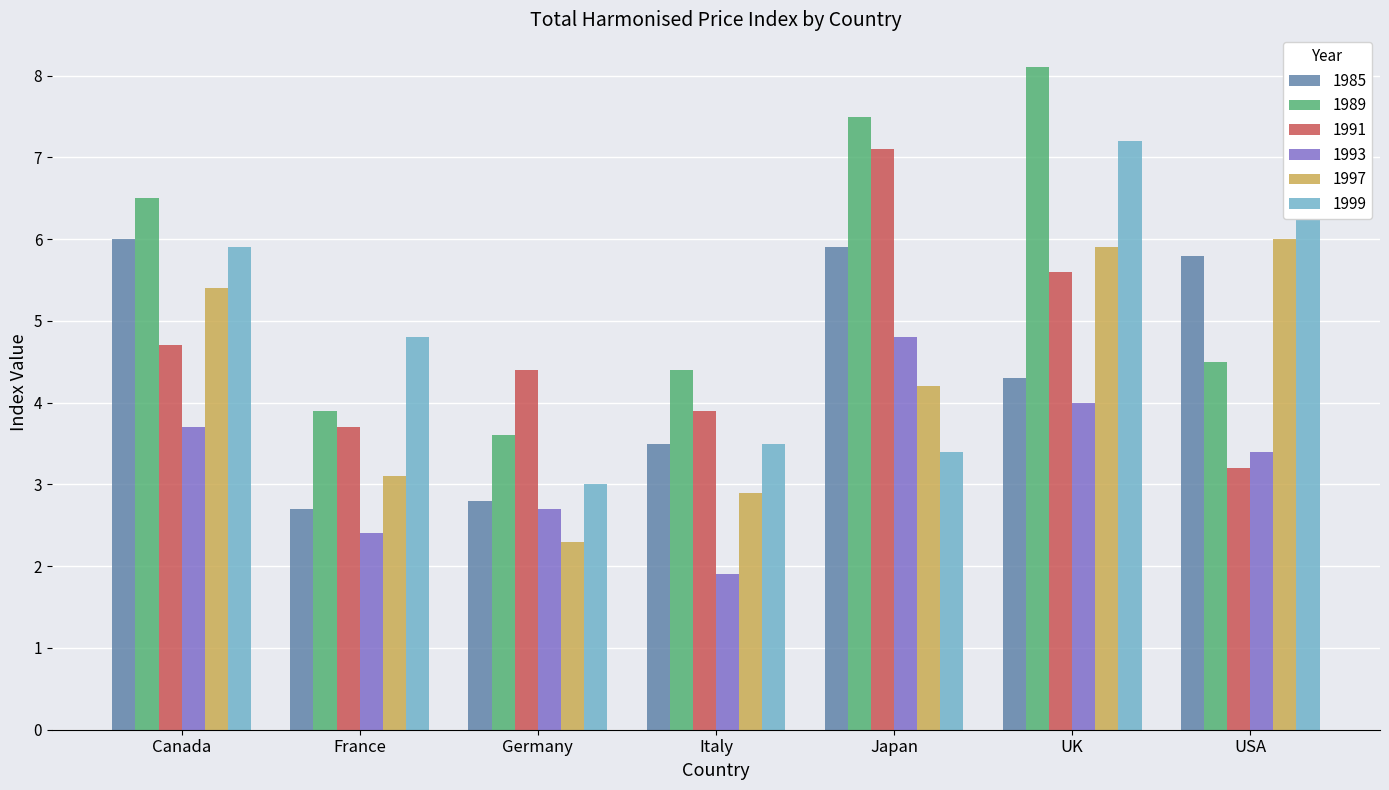

What is the label of the 5th bar from the left?

Japan